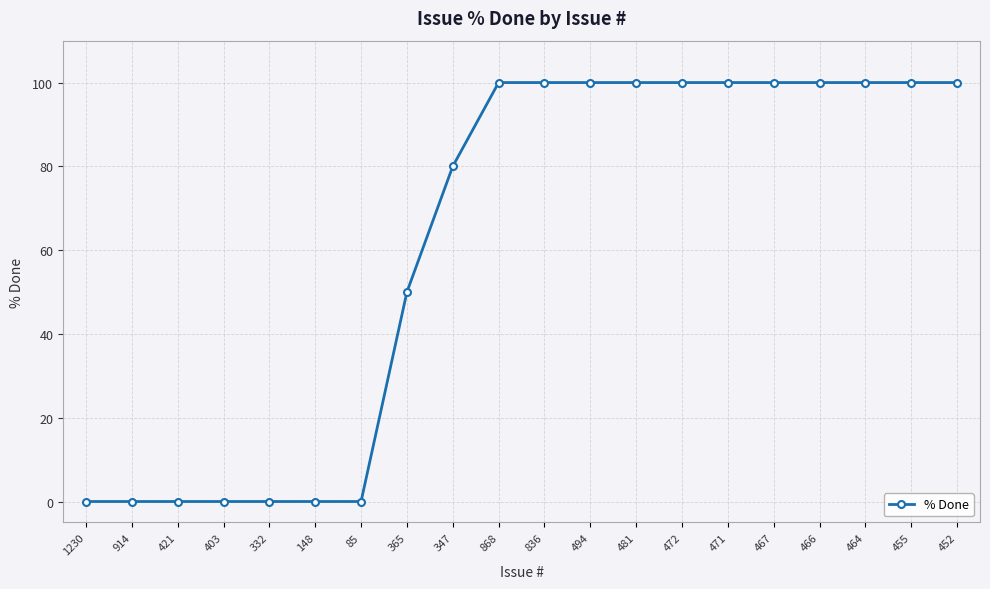

How many lines are shown in the chart?

1